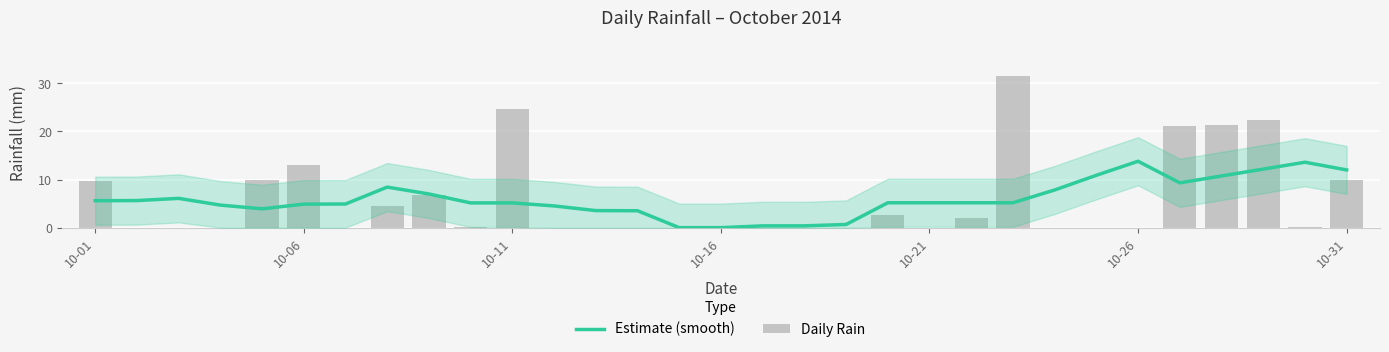

Which has a higher value, 15 or 22?

22